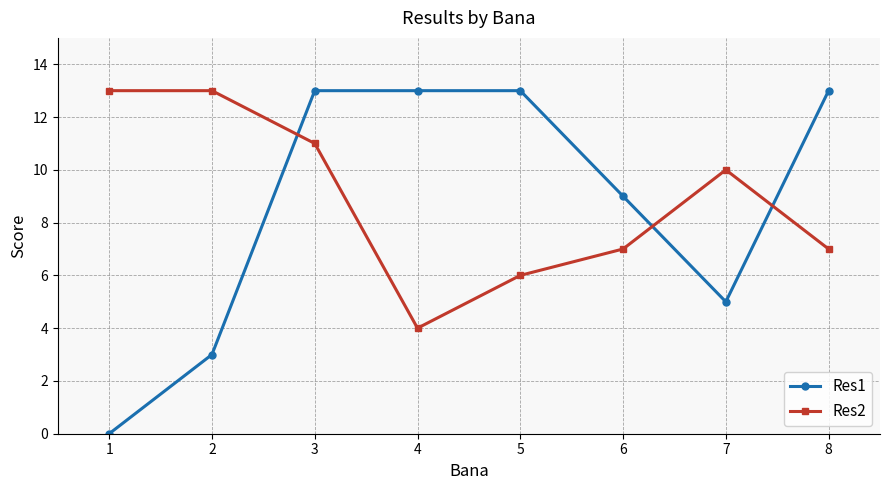

Count the number of data series in this chart.

2